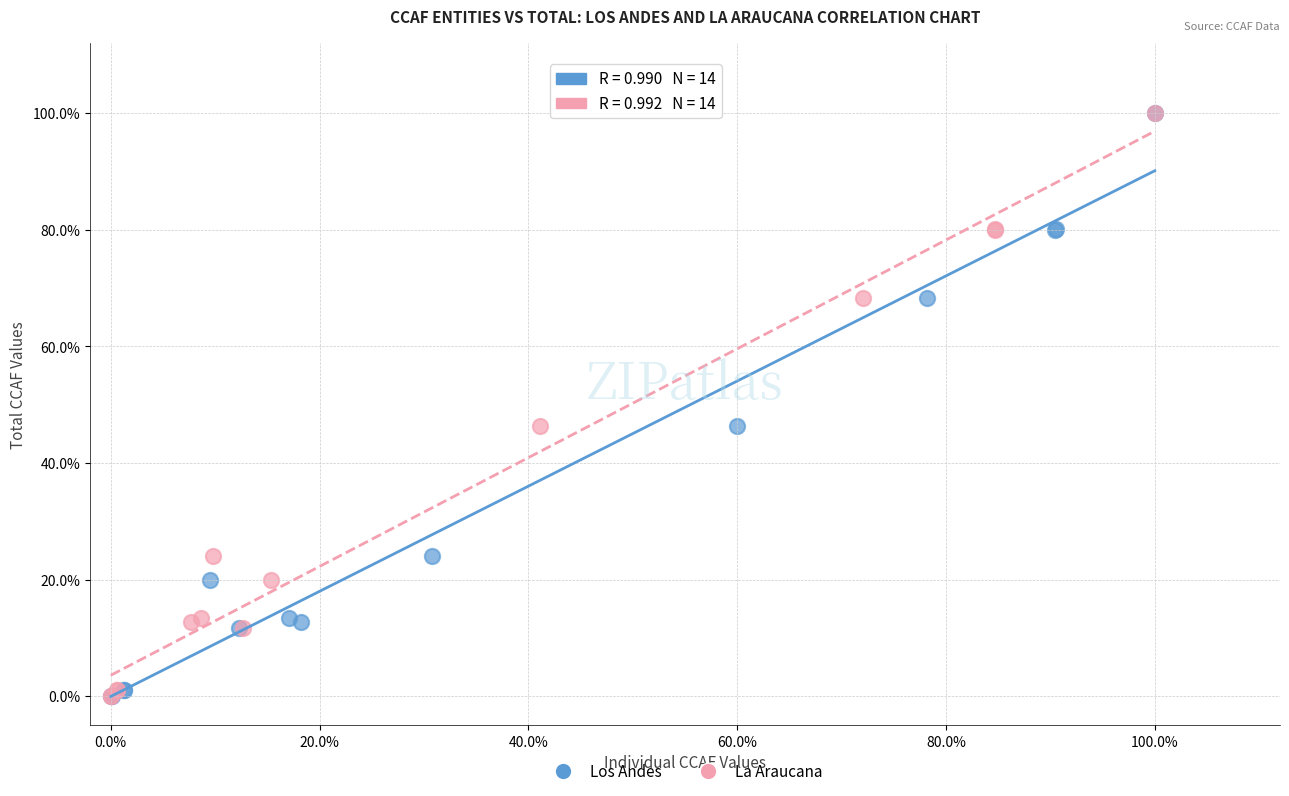

What are all the series names shown in the legend?

Los Andes, La Araucana